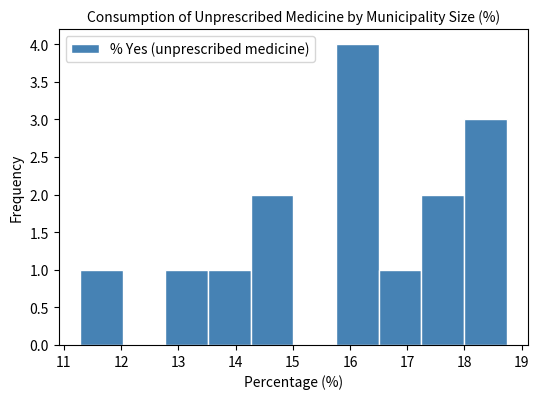

Reading left to right, transcribe this chart: for each bar, give the range it covers on the x-axis and its height. Neither the bar edges nor the heights are printed on the chart, so give them approximately, as read against the axes.

11.3 to 12.0: 1
12.0 to 12.8: 0
12.8 to 13.5: 1
13.5 to 14.3: 1
14.3 to 15.0: 2
15.0 to 15.8: 0
15.8 to 16.5: 4
16.5 to 17.2: 1
17.2 to 18.0: 2
18.0 to 18.7: 3